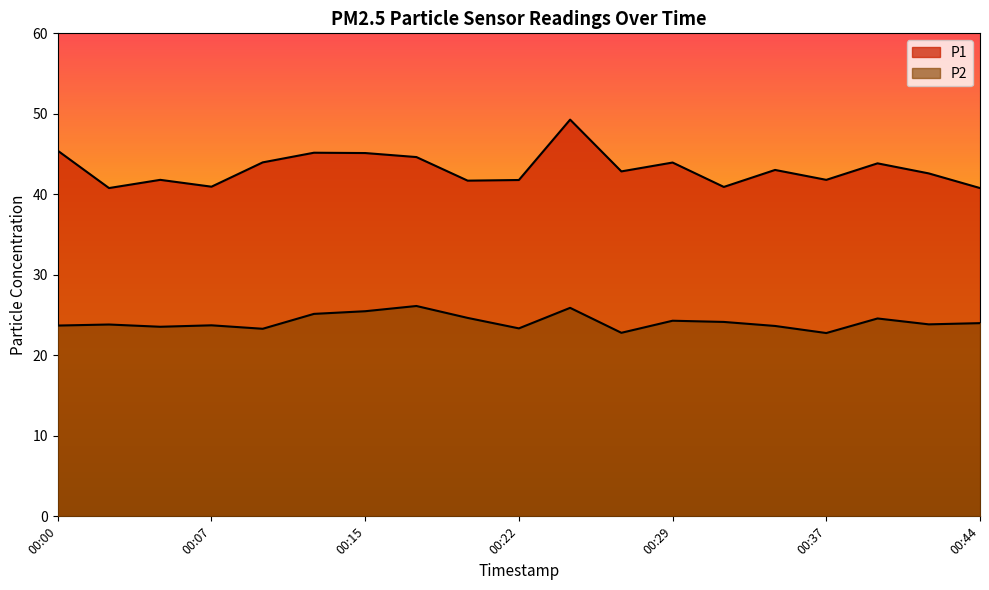

Which series has the largest total across all categories?

P1